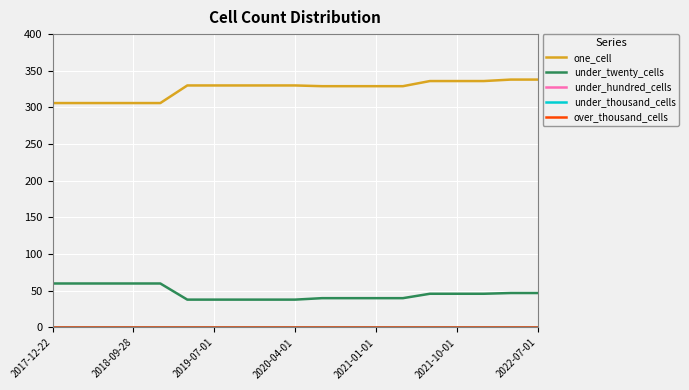

What is the sum of all one_cell values?

6180